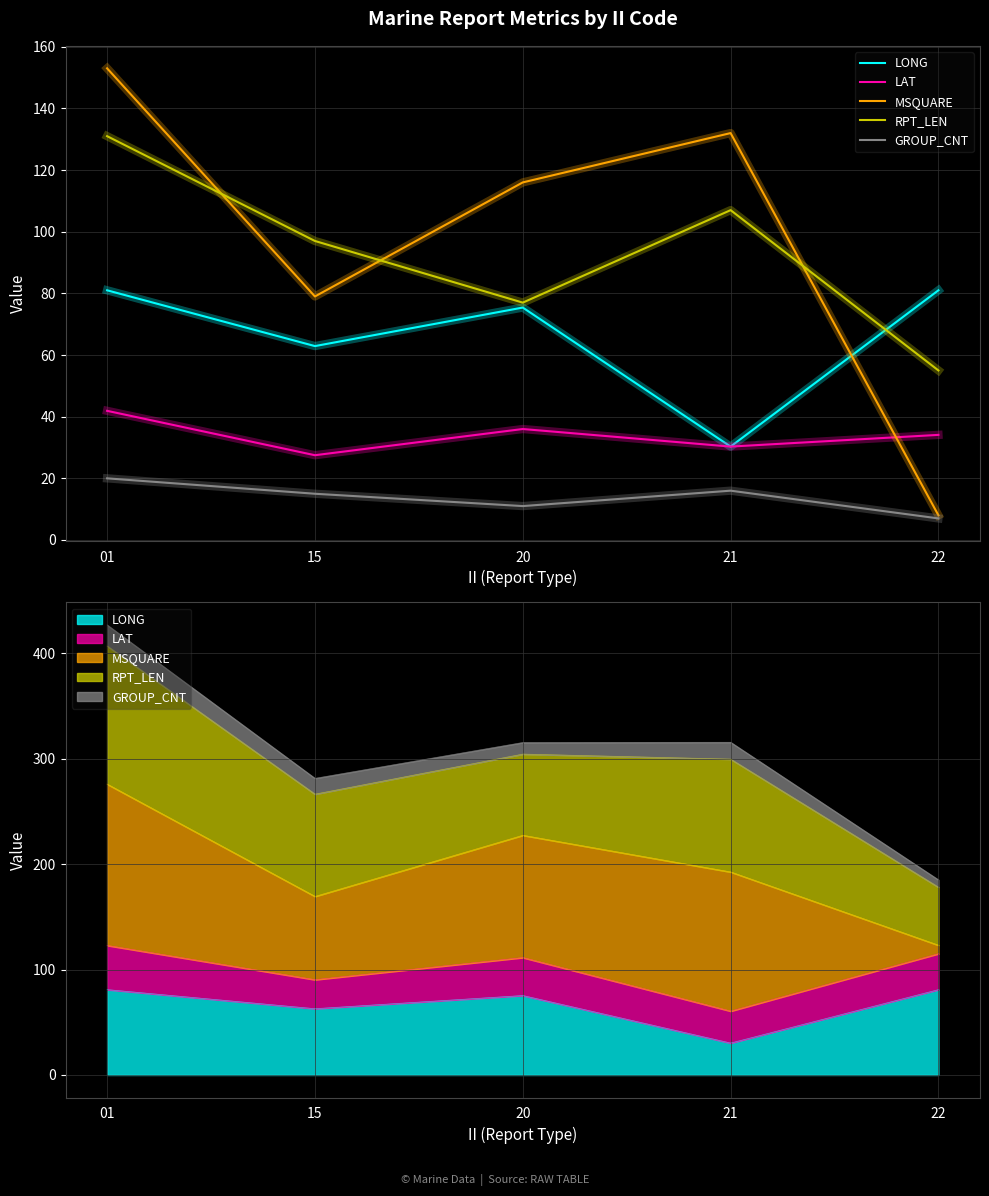

How many data points in MSQUARE are less than 116?

2